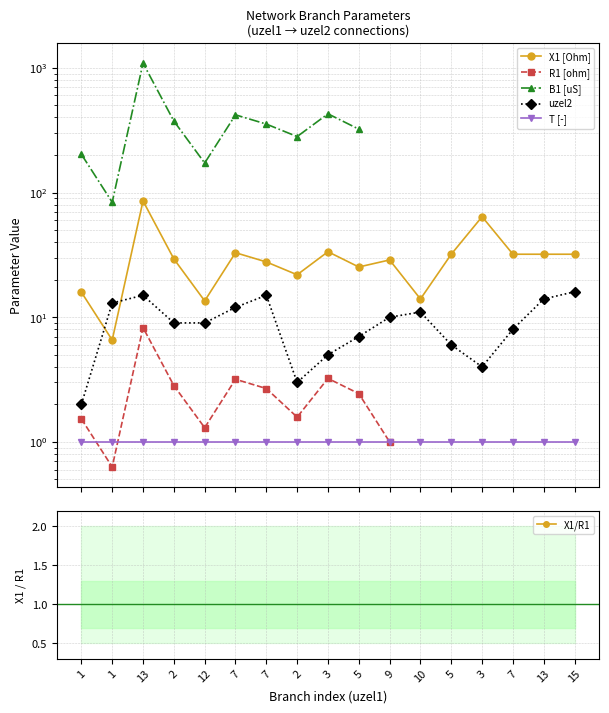

In uzel2, how many points are higher than both neighbors (excluding endpoints)?

3